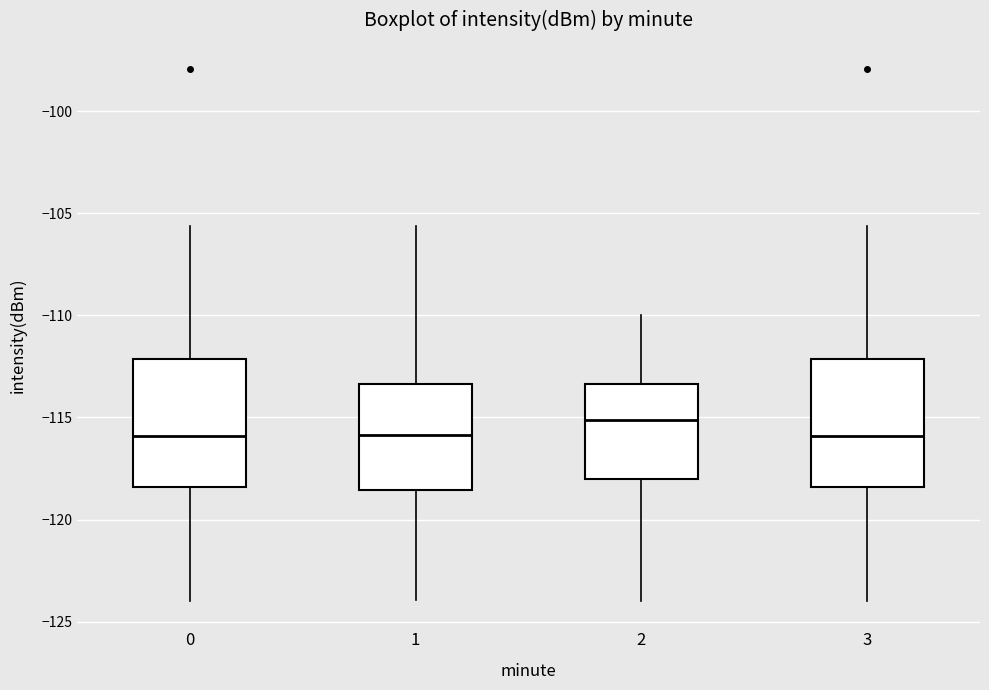

Where is the lower edge of the box at x = 1 on the y-axis? The values are not printed on the chart, so give them approximately, as read against the axis.

-118.5